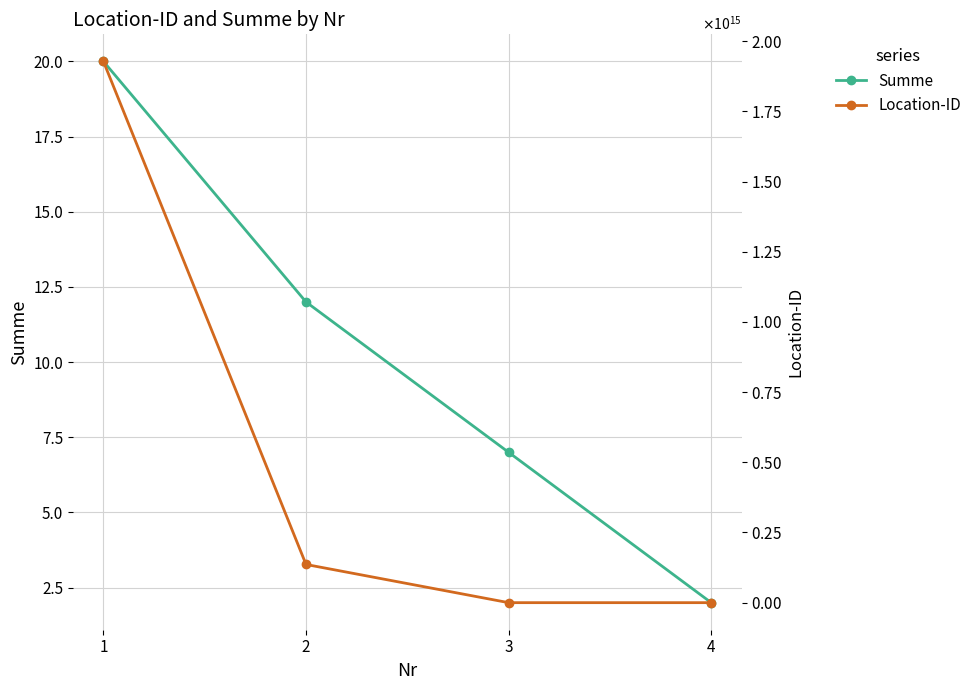

What is the approximate value of Summe at 2?

12